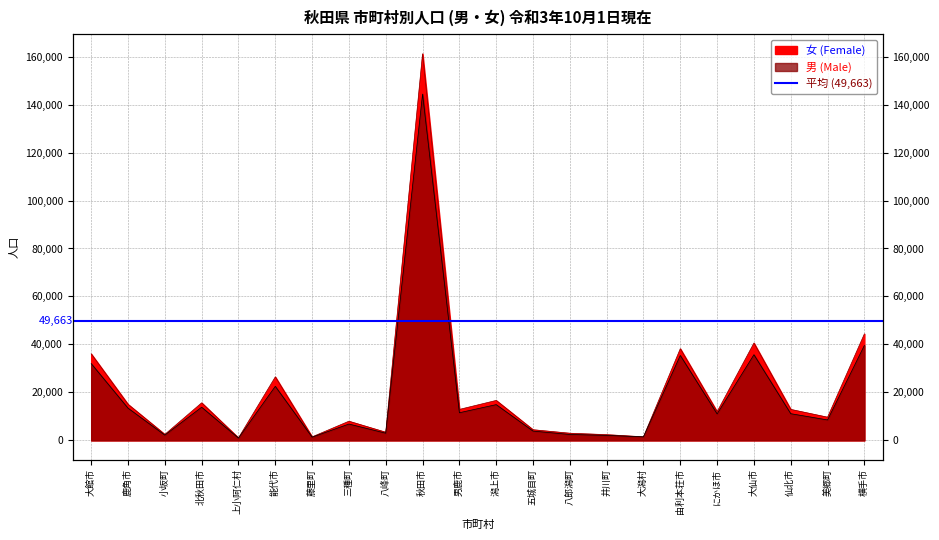

True or false: 男 (Male) has a value of 946 at 上小阿仁村.

True